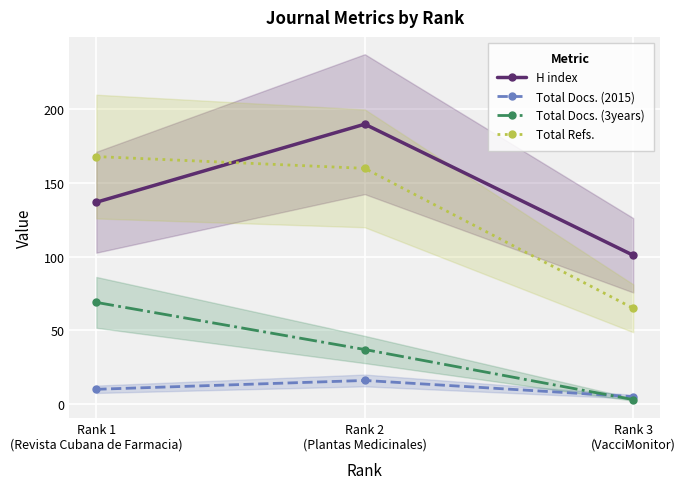

The value of Total Docs. (3years) at Rank 2
(Plantas Medicinales) is 37. True or false?

True